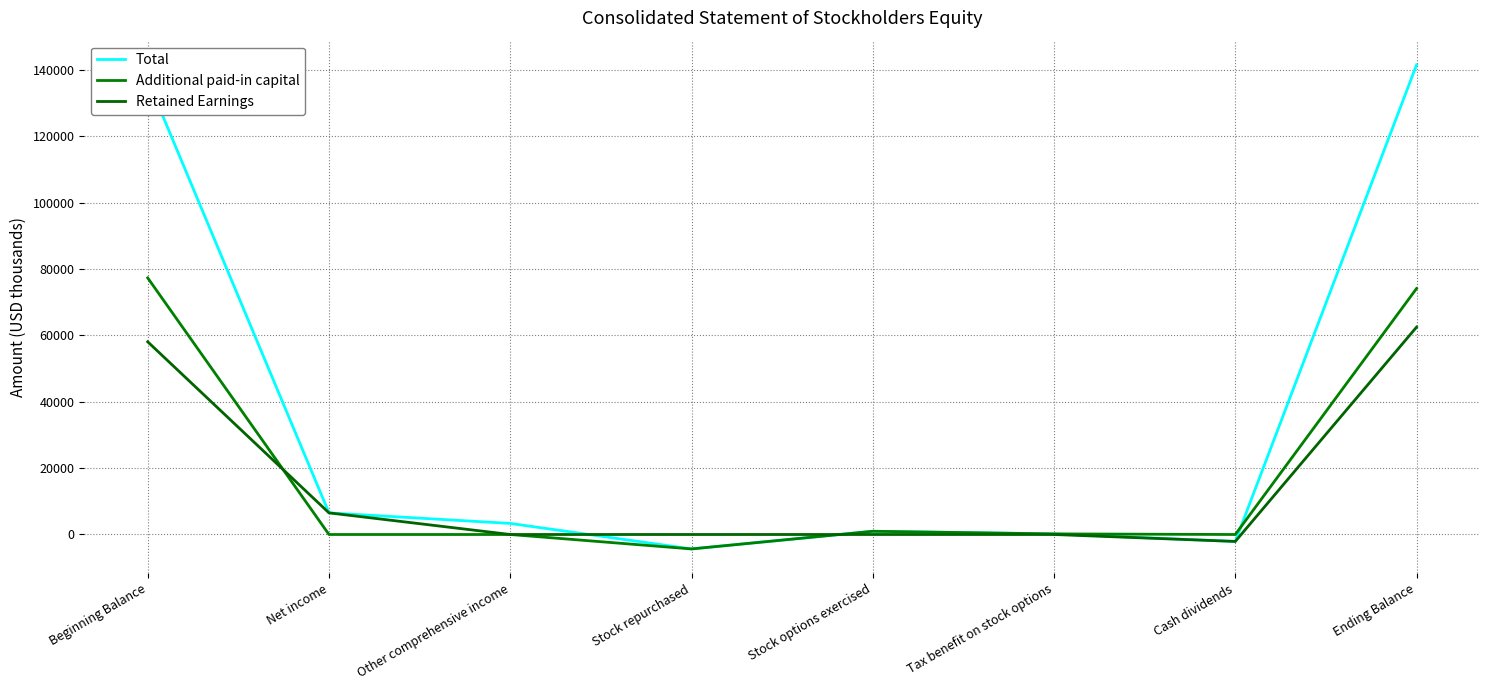

What is the highest value of the Additional paid-in capital series?

77363